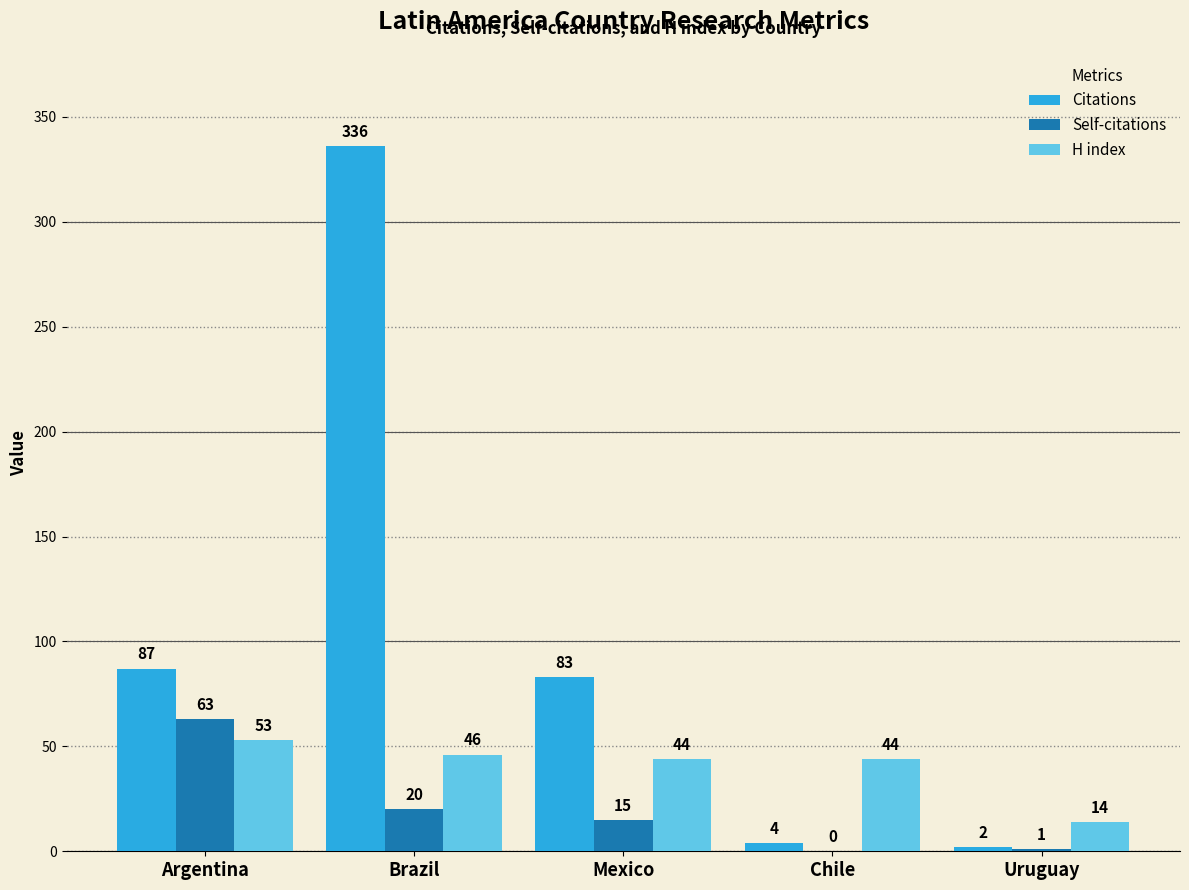

At which label does Citations reach its peak?

Brazil